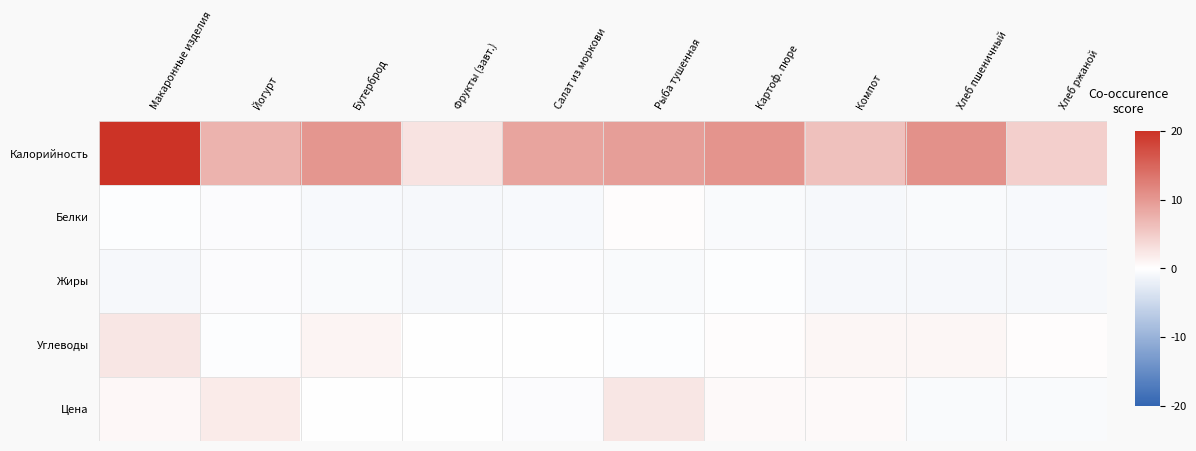

Which series has the largest total across all categories?

Калорийность